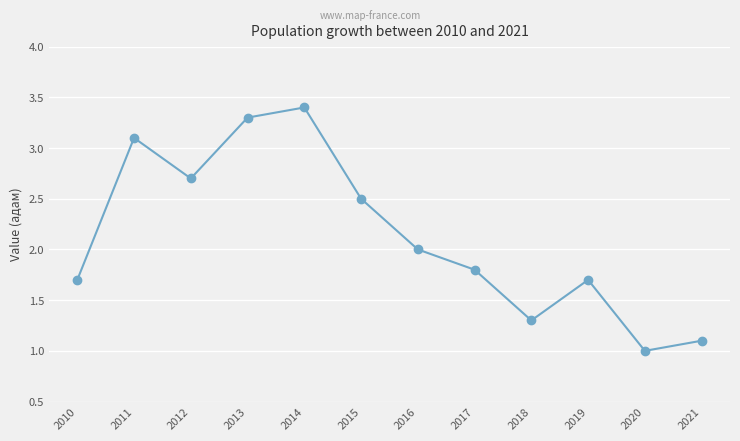

What is the change in value from 2019 to 2021?

-0.6